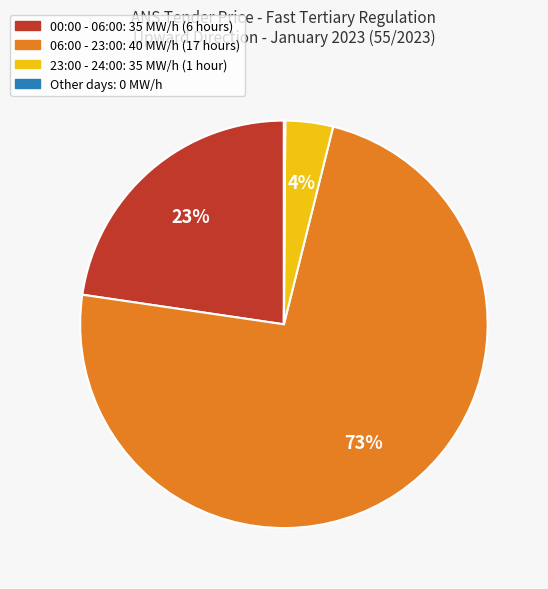

What is the majority slice?

06:00 - 23:00: 40 MW/h (17 hours)